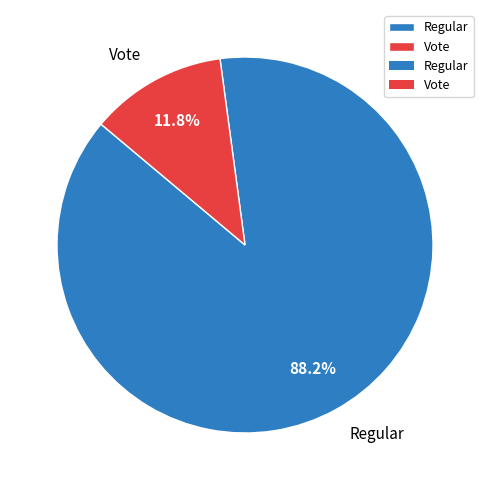

To the nearest percent, what is the combined percentage of Vote and Regular?

100%